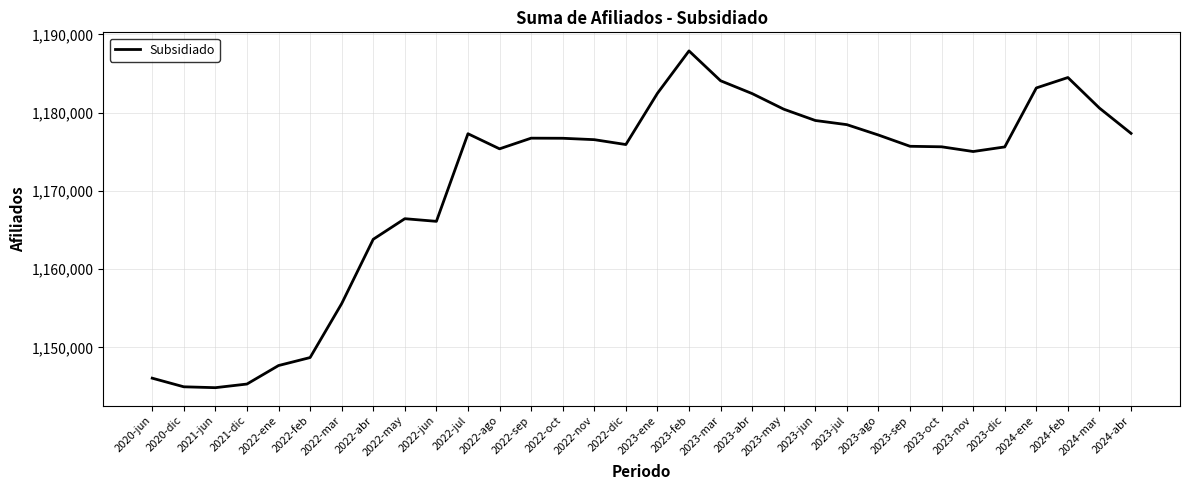

Approximately how many times larger is the value at 2023-abr compared to 2023-mar?

1.0